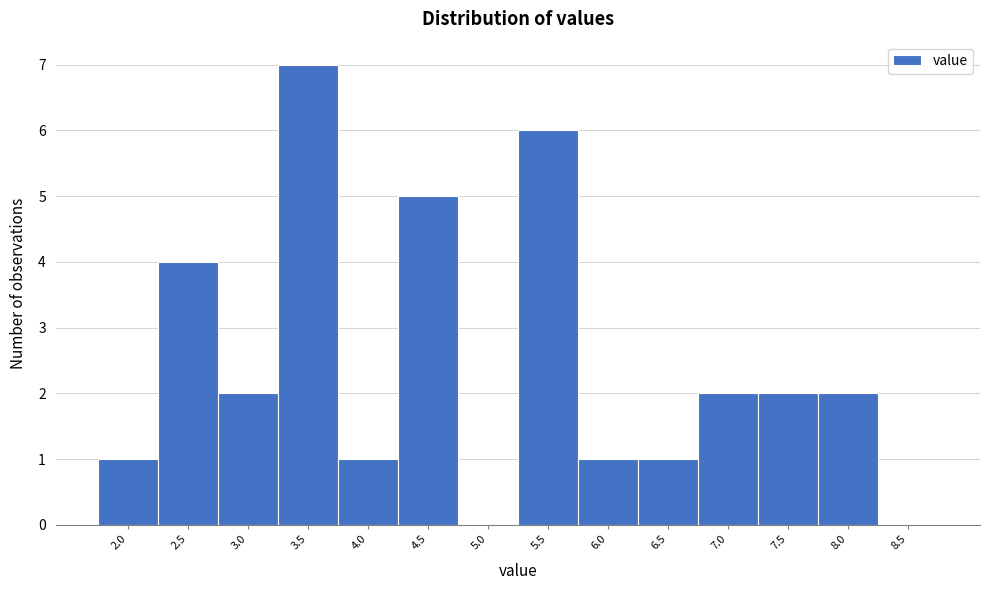

Reading left to right, extract all data points from this chart.

2.0=1	2.5=4	3.0=2	3.5=7	4.0=1	4.5=5	5.0=0	5.5=6	6.0=1	6.5=1	7.0=2	7.5=2	8.0=2	8.5=0